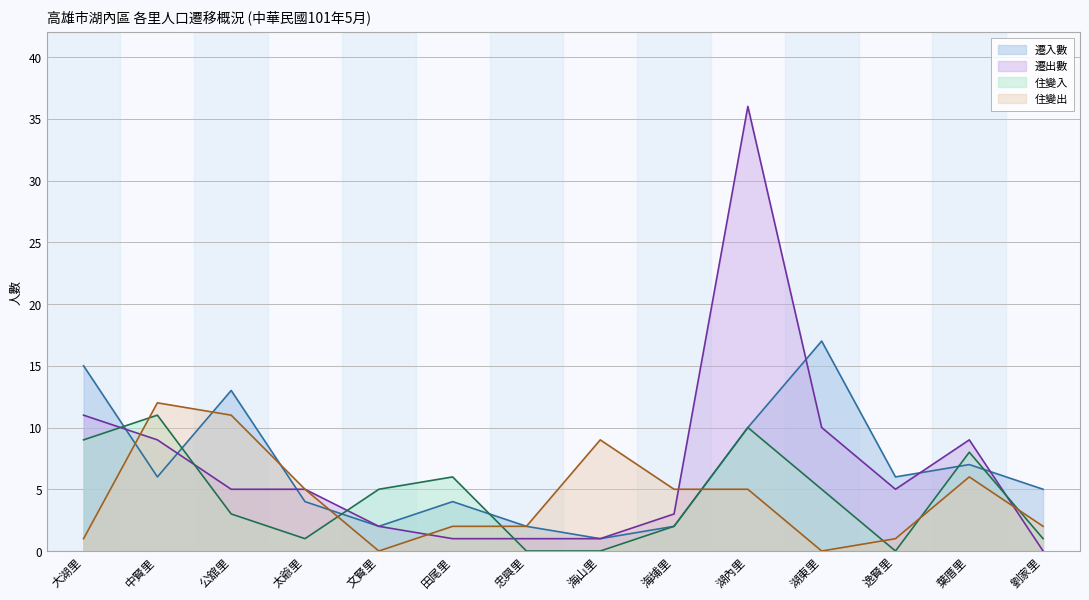

What is the label of the 4th point from the left?

太爺里